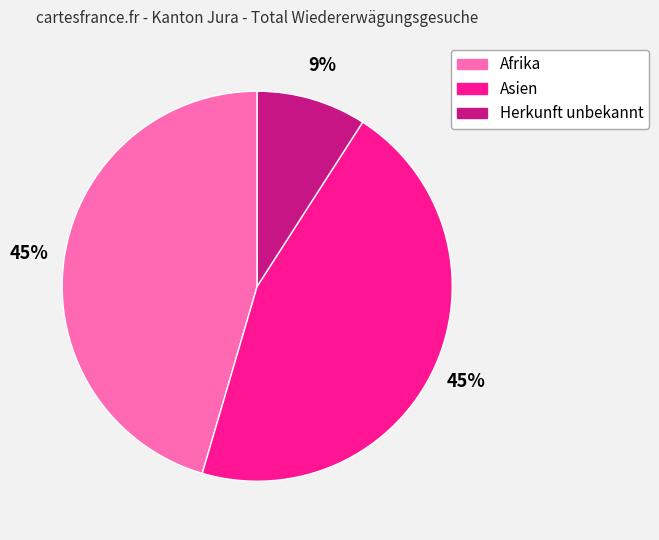

To the nearest percent, what portion does Afrika represent?

45%